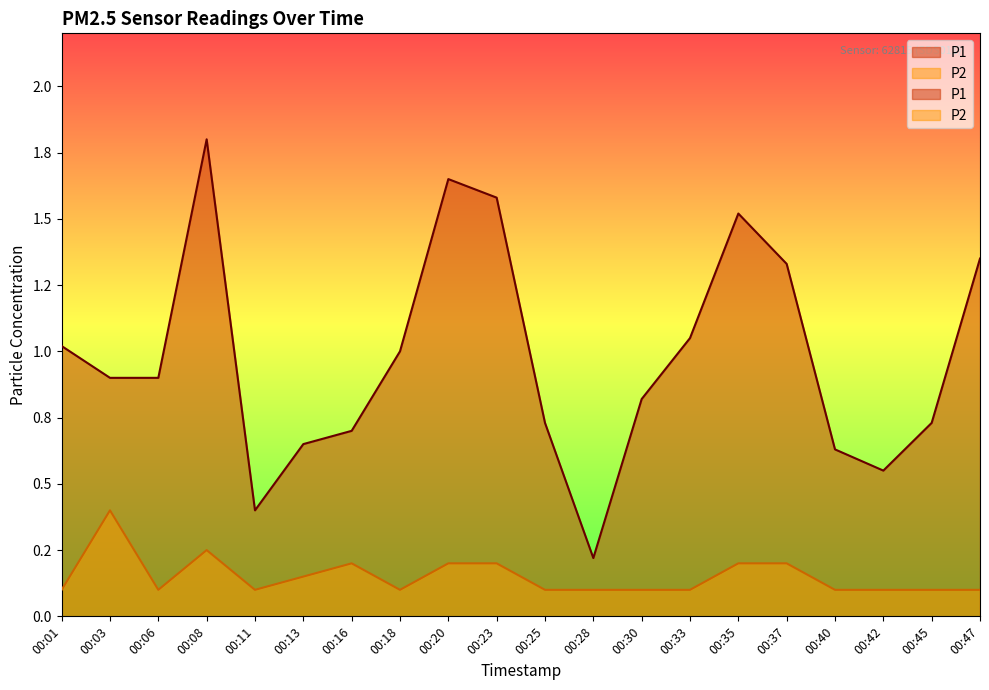

What is the minimum value shown in the chart?

0.1